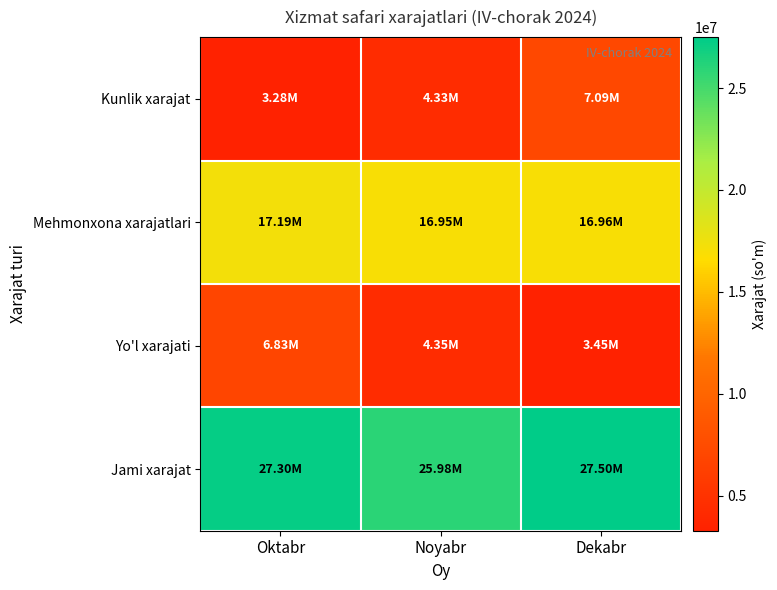

At how many categories does at least one series exceed 24911263?

3